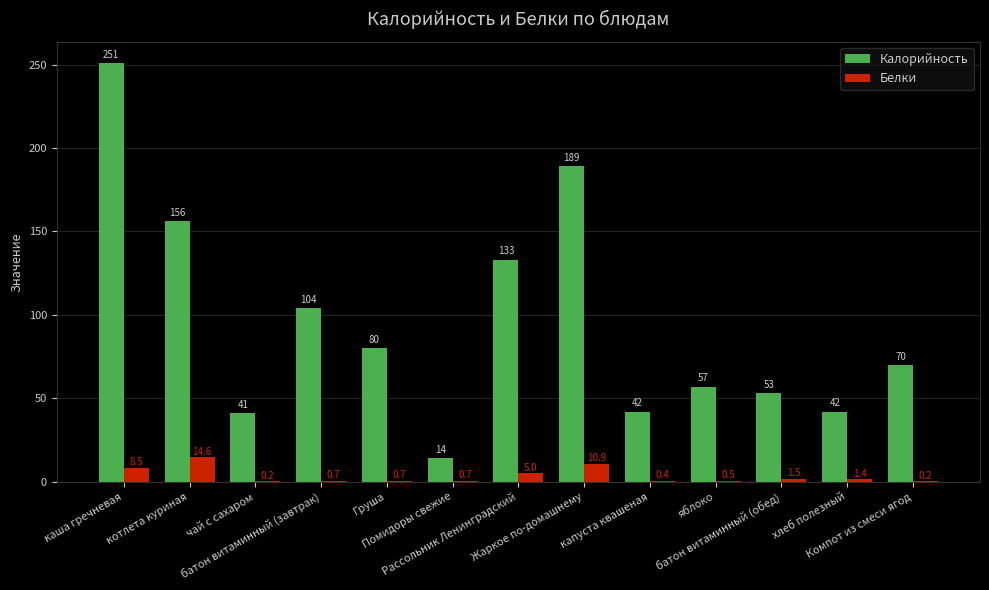

What is the sum of all Калорийность values?

1232.0